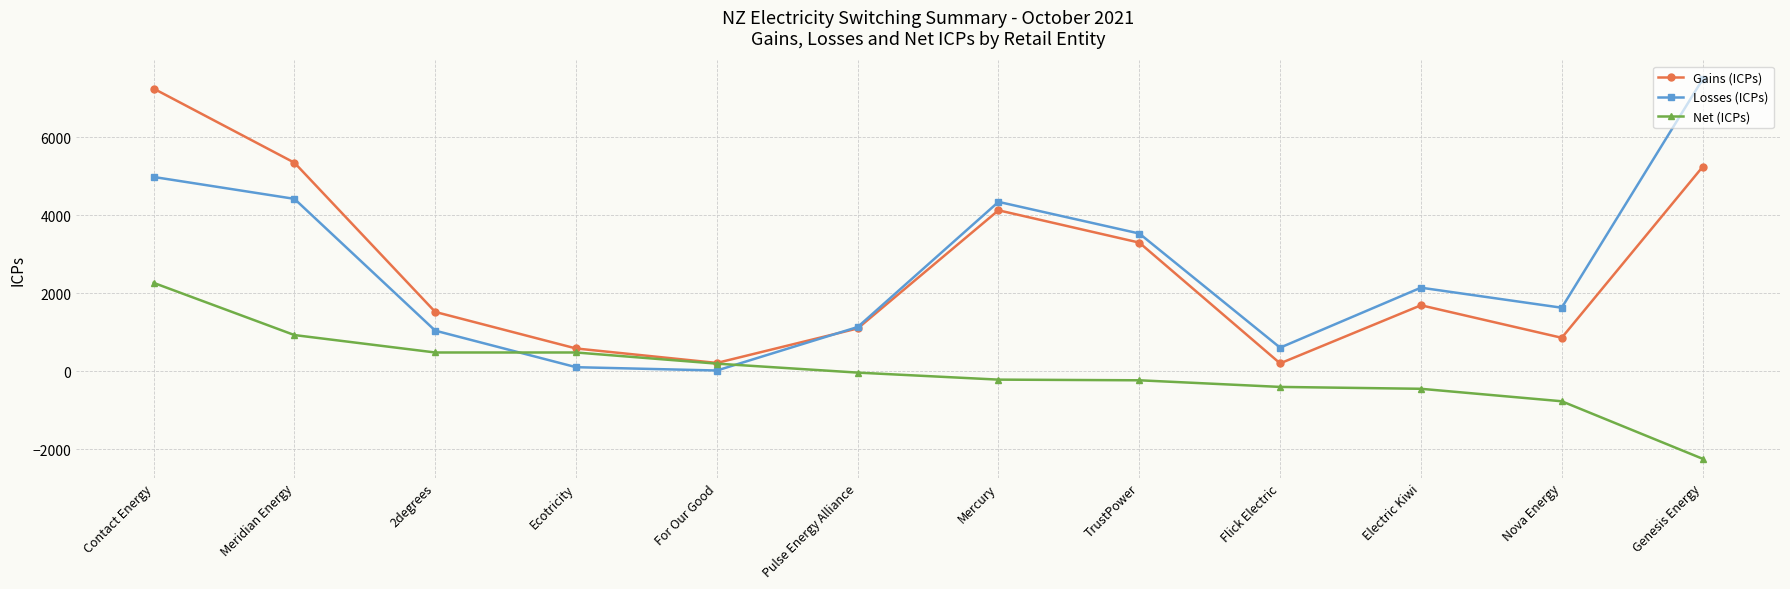

Rank the series at Electric Kiwi from lowest to highest value.

Net (ICPs), Gains (ICPs), Losses (ICPs)